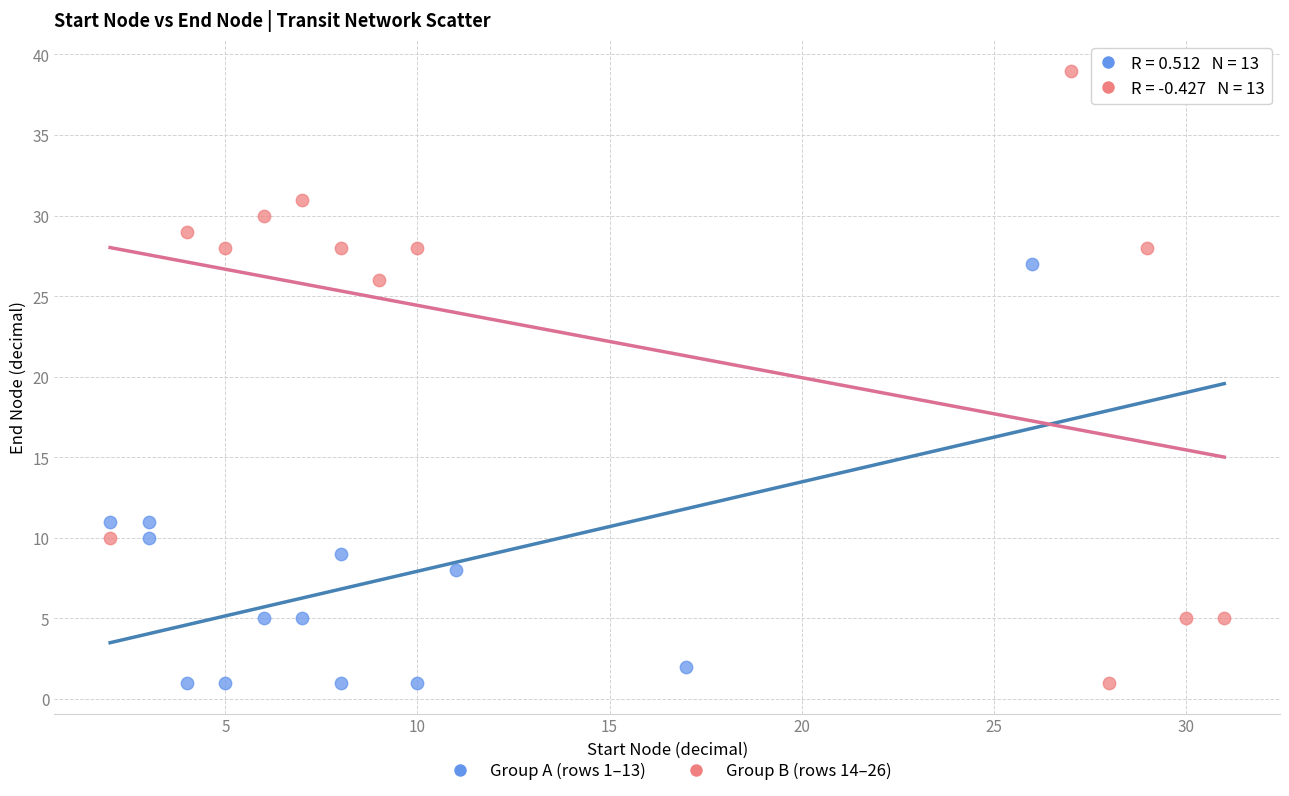

What are all the series names shown in the legend?

Group A (rows 1–13), Group B (rows 14–26)